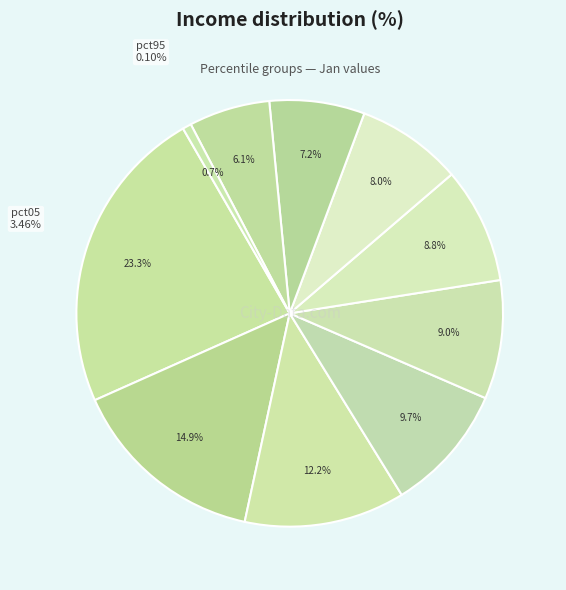

To the nearest percent, what portion does pct45 represent?

9%